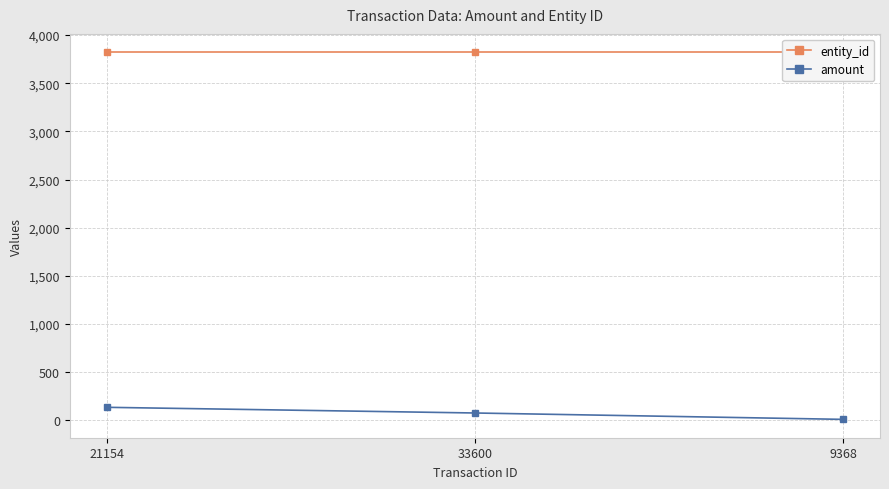

Which series has the widest spread of values?

amount